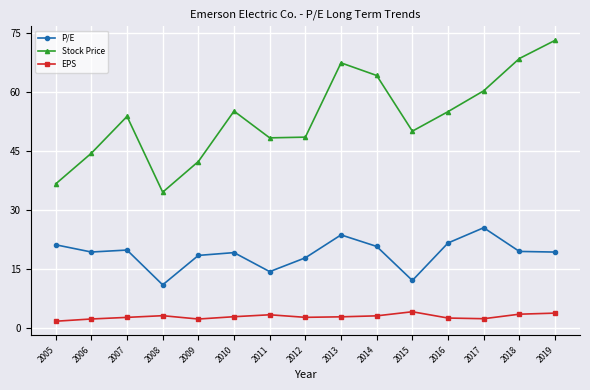

Rank the series by their maximum value, from lowest to highest.

EPS, P/E, Stock Price